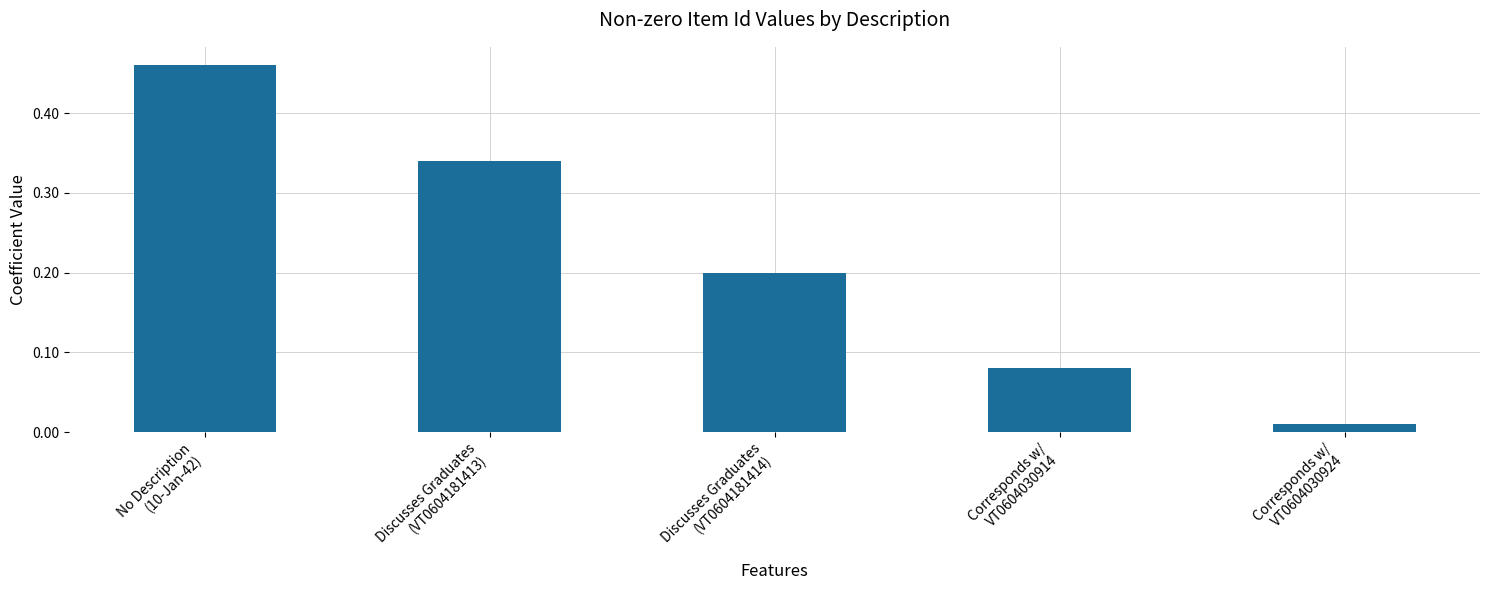

What is the value of the 3rd bar from the left?

0.2